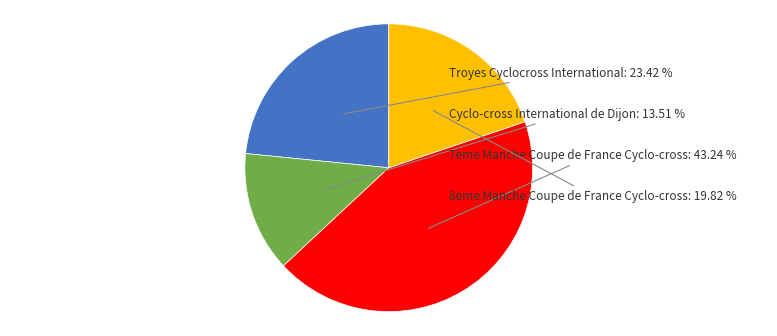

Count the number of slices in the pie.

4